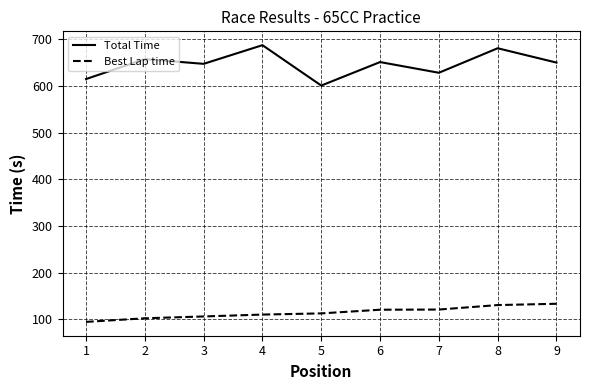

What is the sum of all Best Lap time values?

1029.8